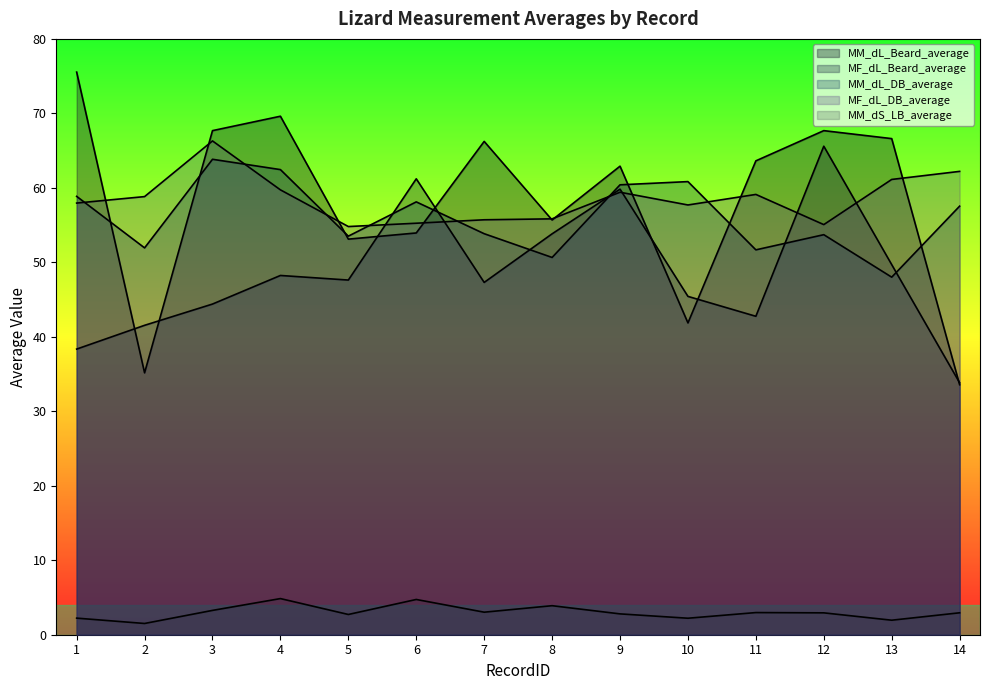

In MF_dL_DB_average, how many points are lower than both neighbors (excluding endpoints)?

3